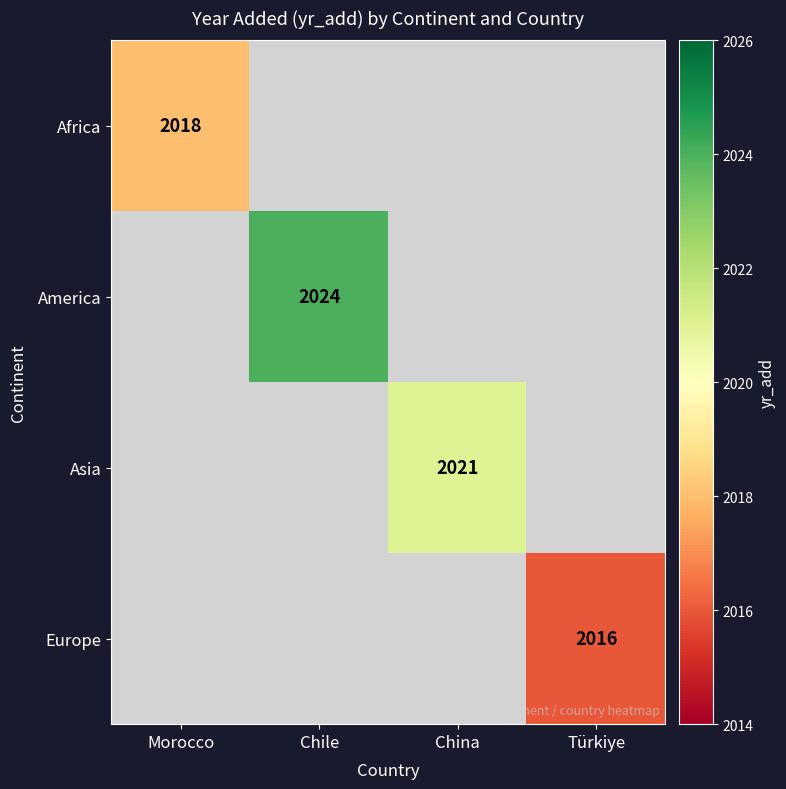

What is the maximum value shown in the chart?

2024.0